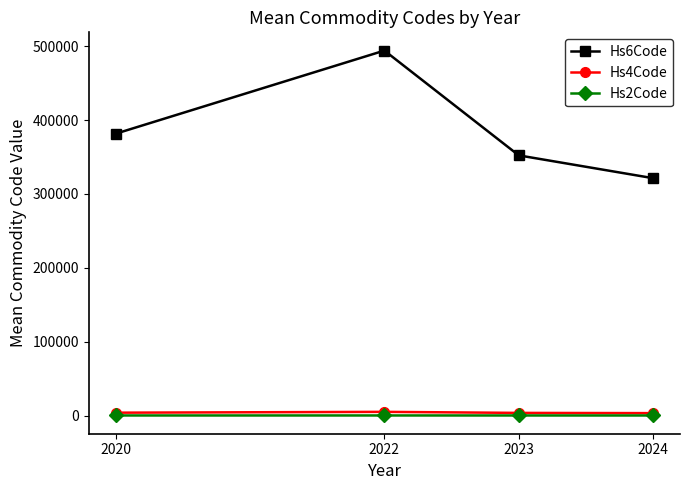

True or false: Hs4Code and Hs6Code intersect in this chart.

False